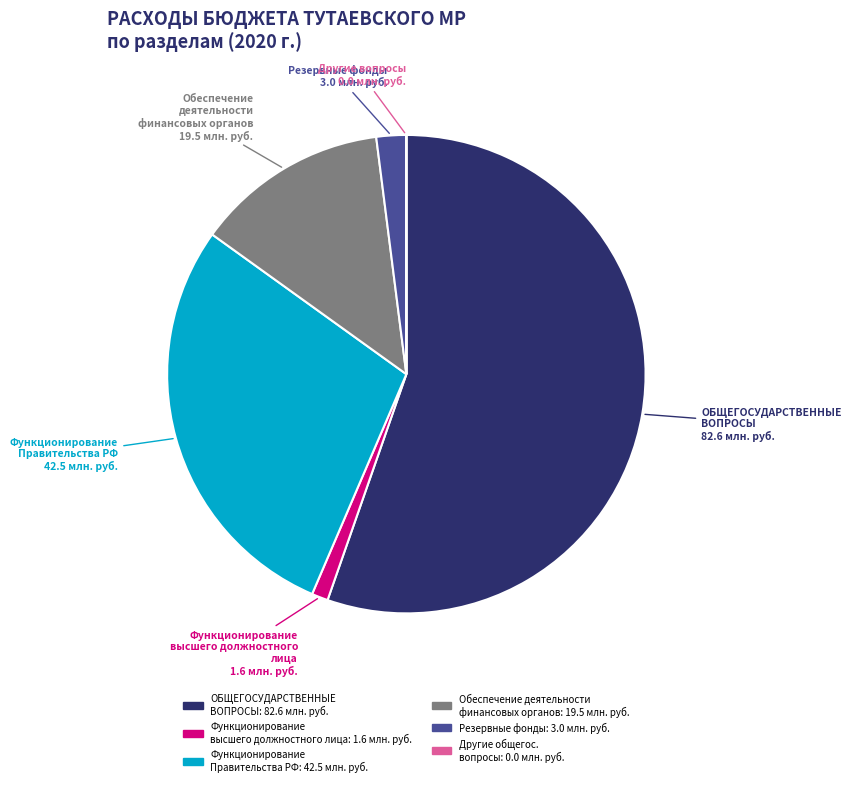

Is there any slice that represents more than half of the pie?

Yes